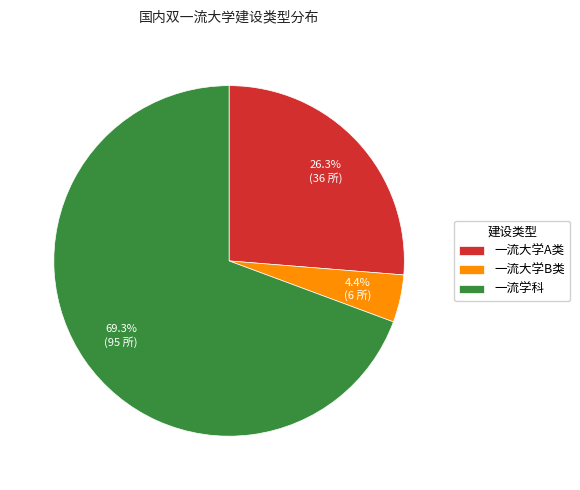

How much of the chart is everything except 一流学科?

30.7%